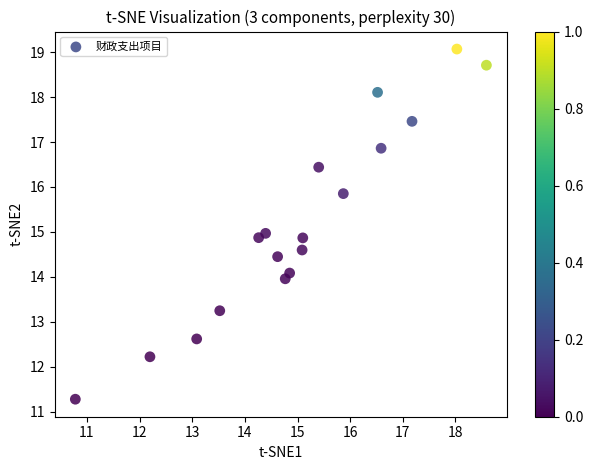

What is the range of X values (max minus min)?

7.8